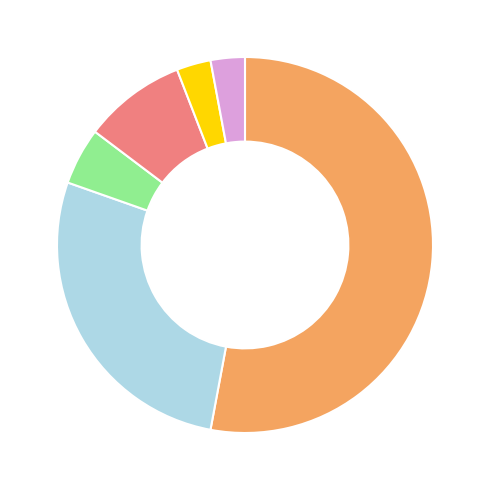

Is there any slice that represents more than half of the pie?

Yes